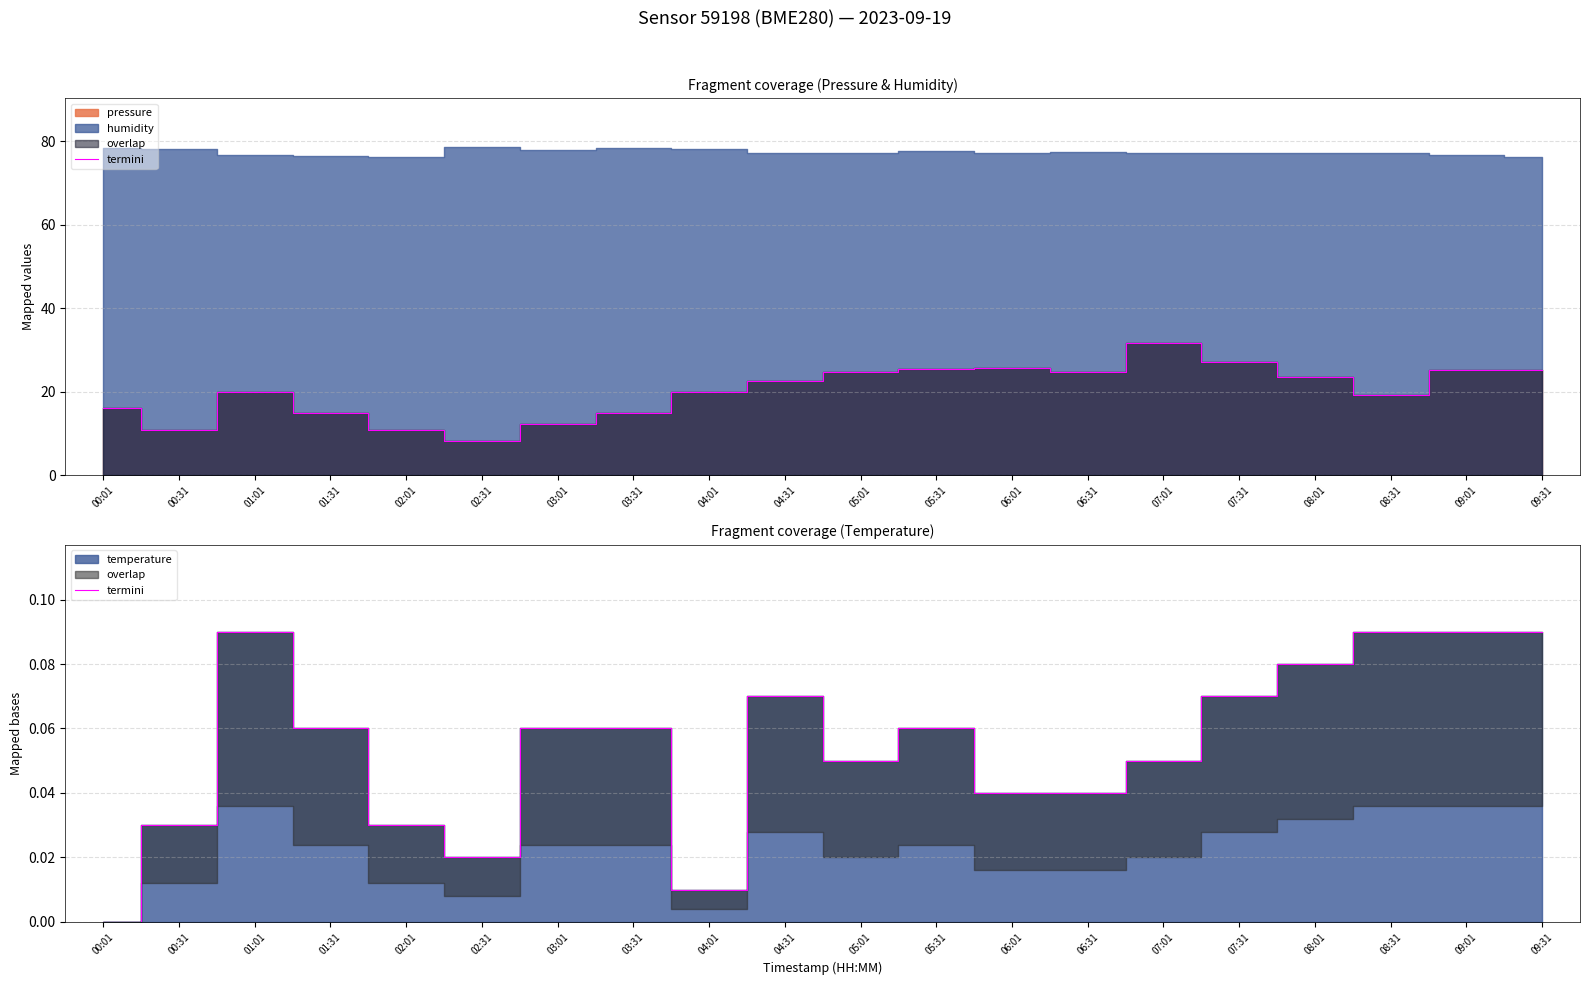

What is the label of the 10th point from the left?

04:31